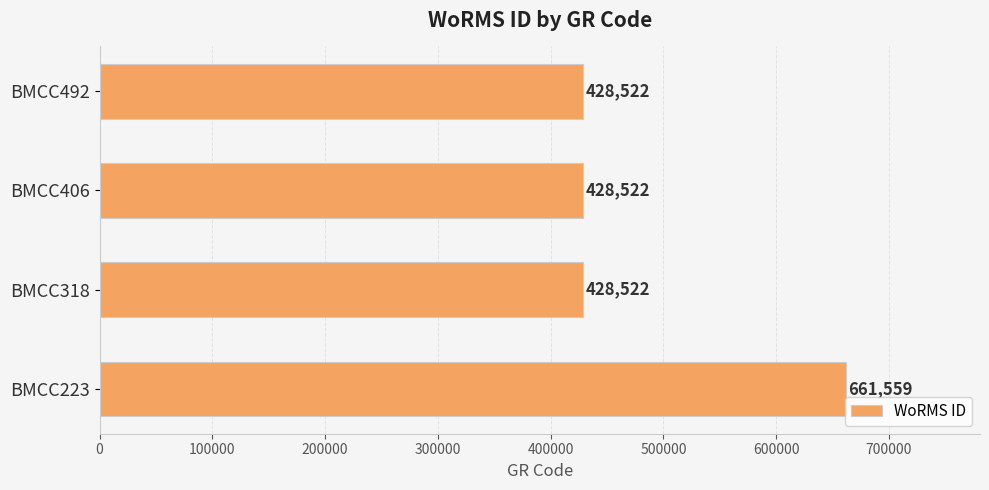

The chart shows a value of 696595 at BMCC492. True or false?

False